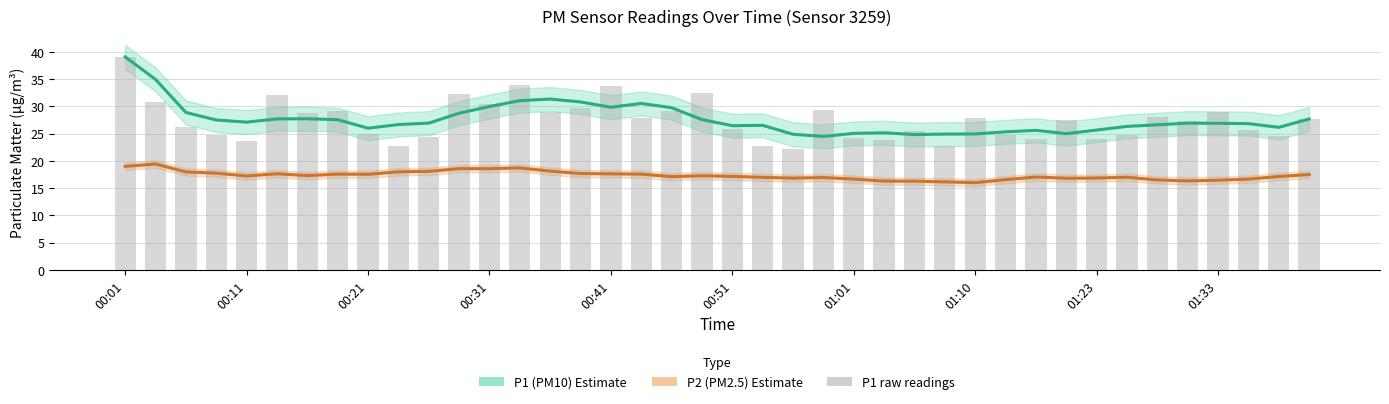

True or false: P1 (PM10) Estimate has a value of 25.7 at 01:23.

True